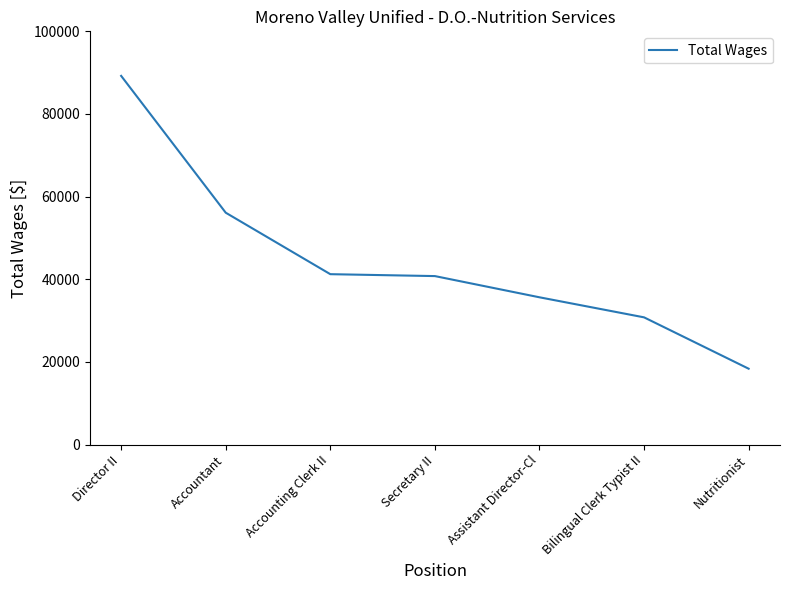

Is it true that the value at Bilingual Clerk Typist II is 47880?

False